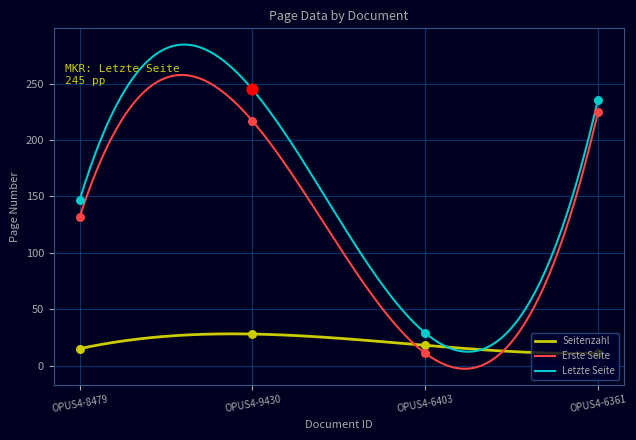

Is the value of Letzte Seite at OPUS4-8479 greater than the value of Erste Seite at OPUS4-6403?

Yes